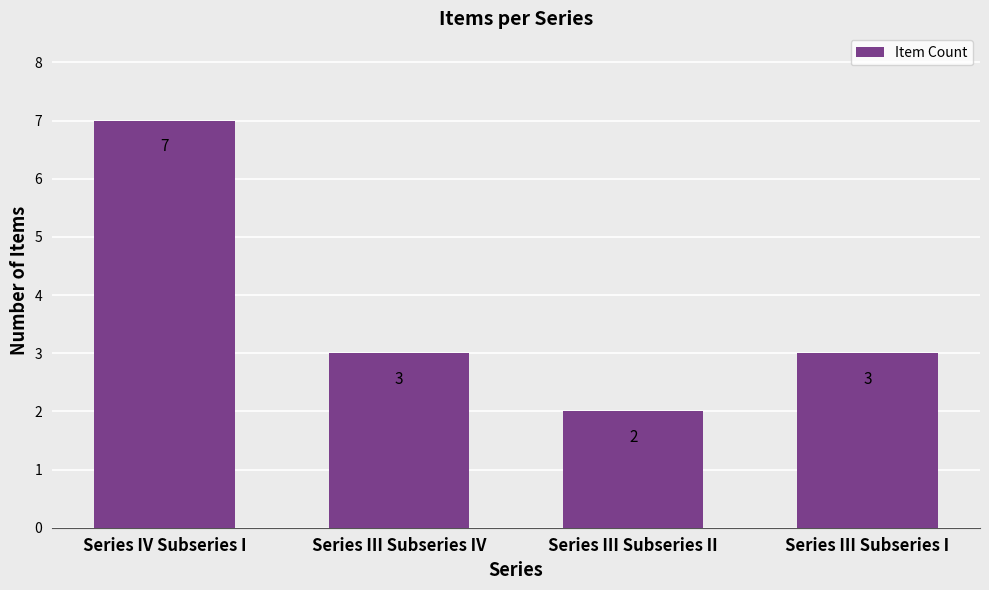

How many distinct data groups are displayed?

1